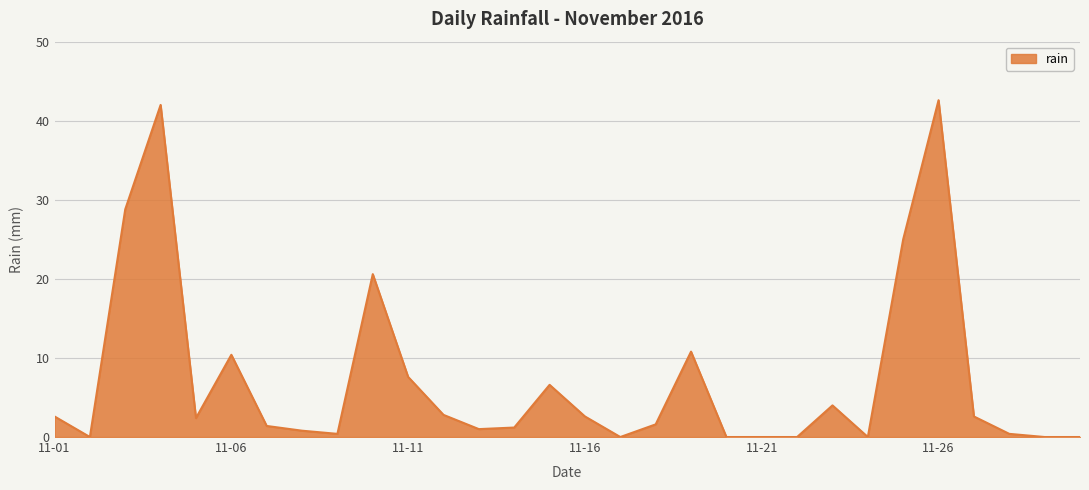

What is the difference between the maximum and minimum values?

42.6